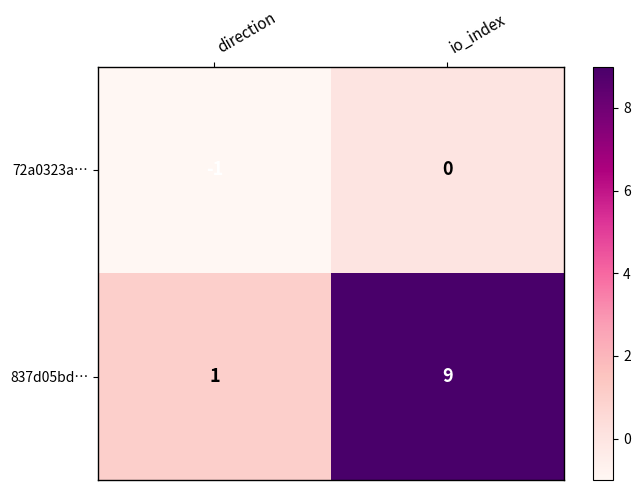

At direction, list the series in order from smallest to largest.

72a0323a…, 837d05bd…